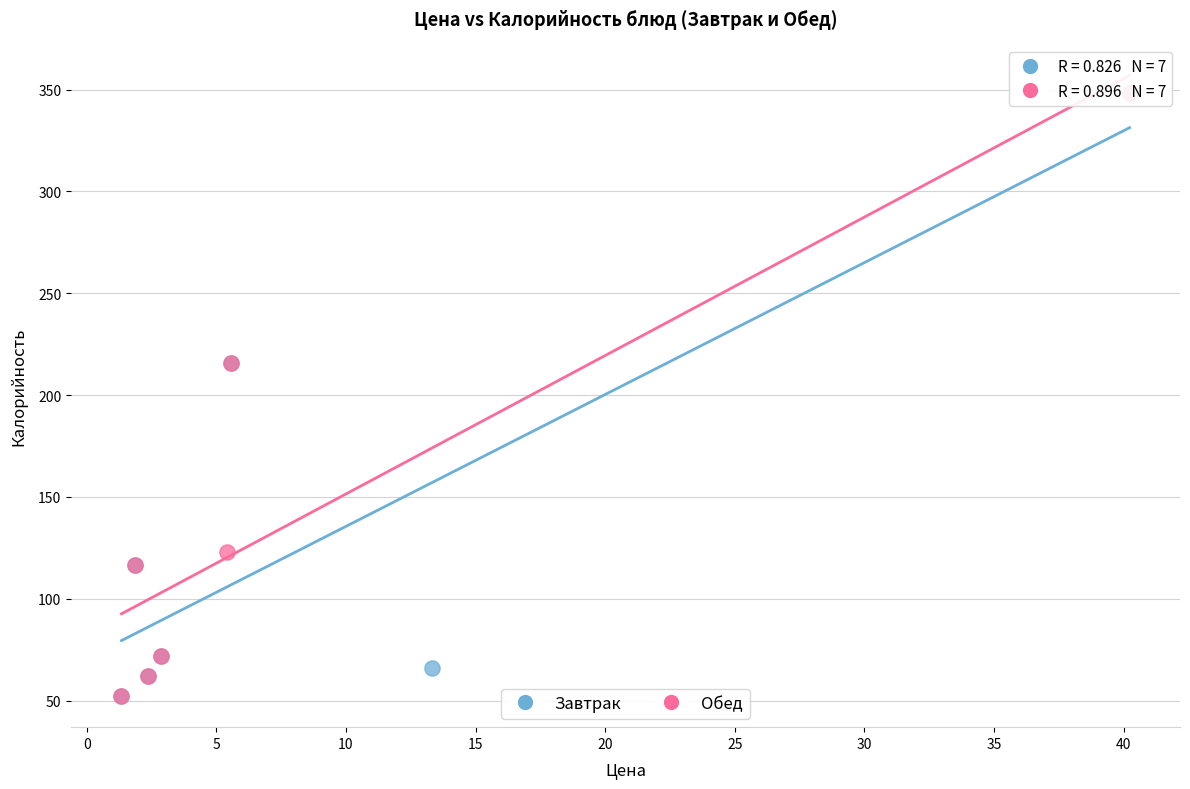

What are all the series names shown in the legend?

Завтрак, Обед